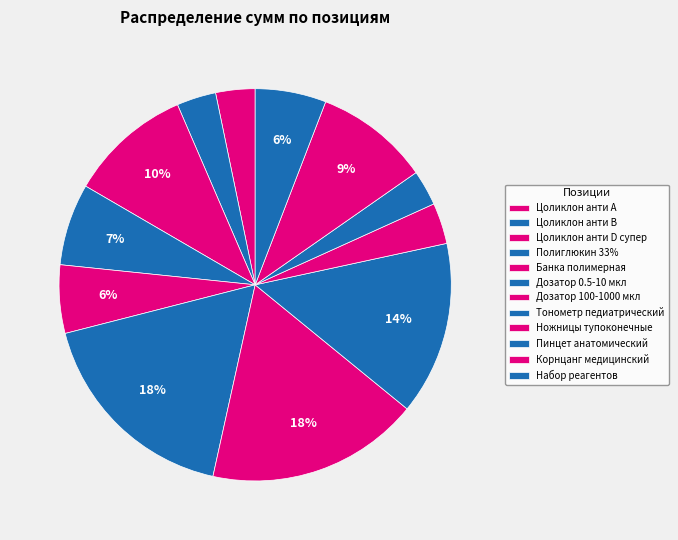

To the nearest percent, what is the average slice percentage?

8%